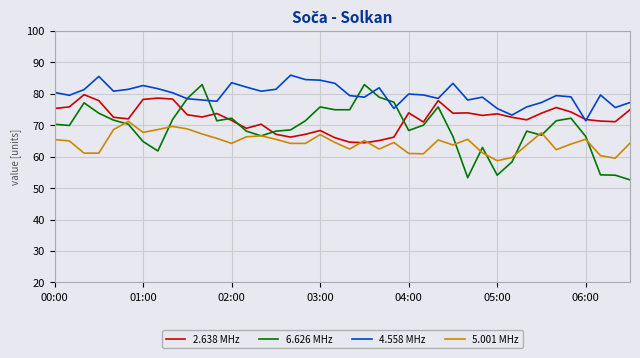

True or false: 5.001 MHz and 4.558 MHz cross at least once.

False